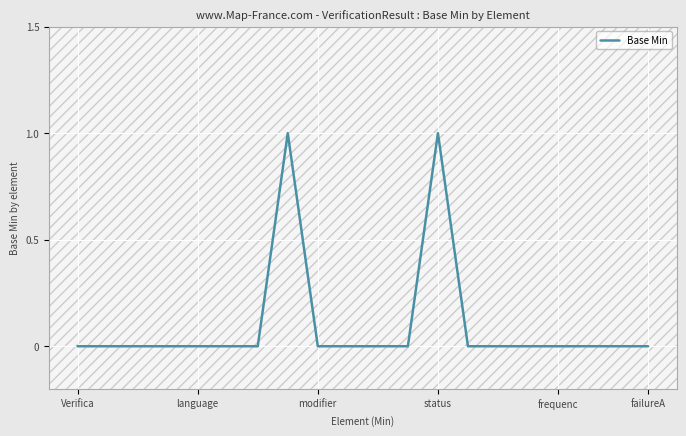

Reading left to right, extract all data points from this chart.

0	0	0	0	0	0	0	1	0	0	0	0	1	0	0	0	0	0	0	0